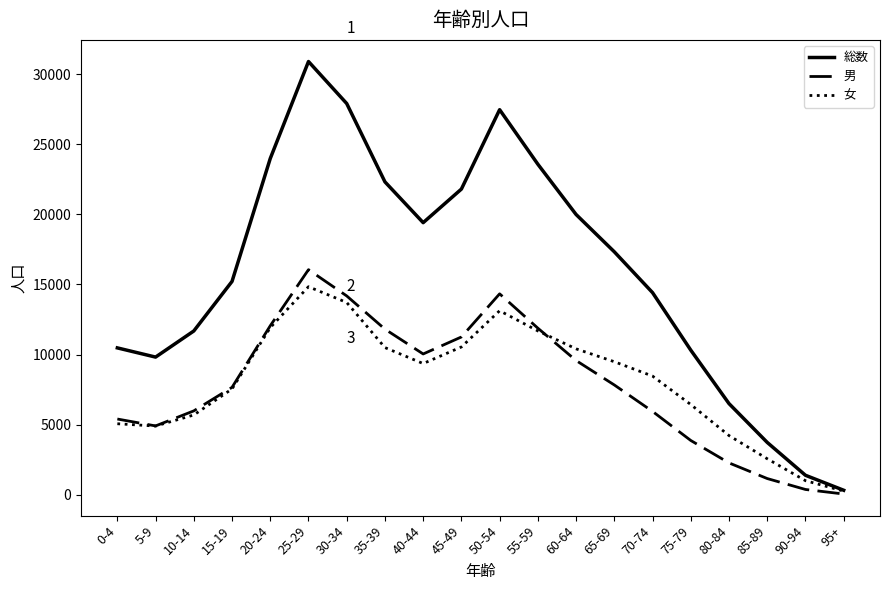

Rank the series by their maximum value, from highest to lowest.

総数, 男, 女